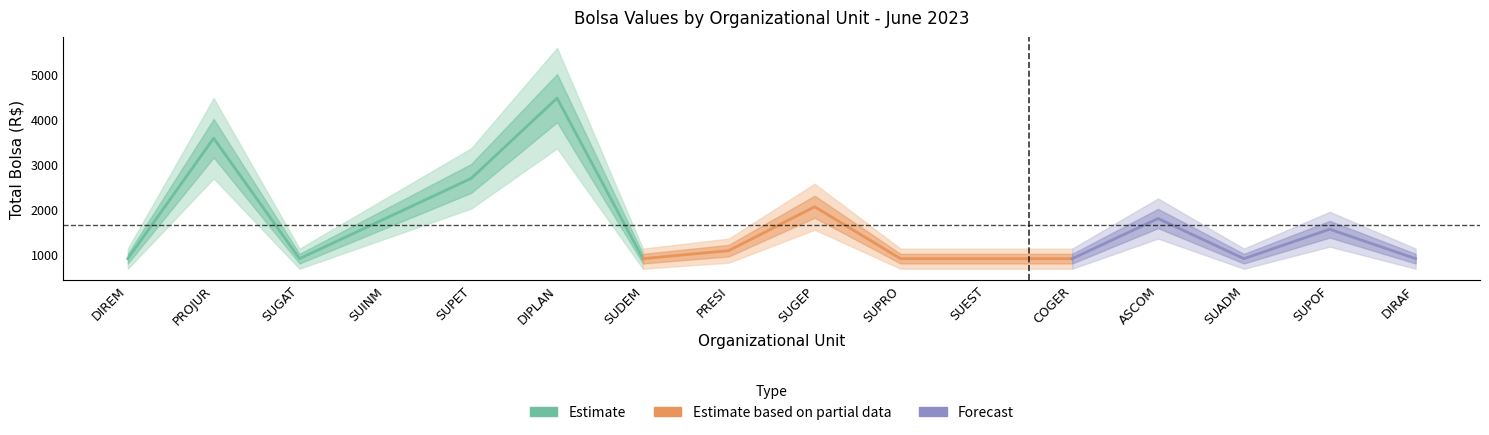

Count the counts values in the range 1 to 3.

14